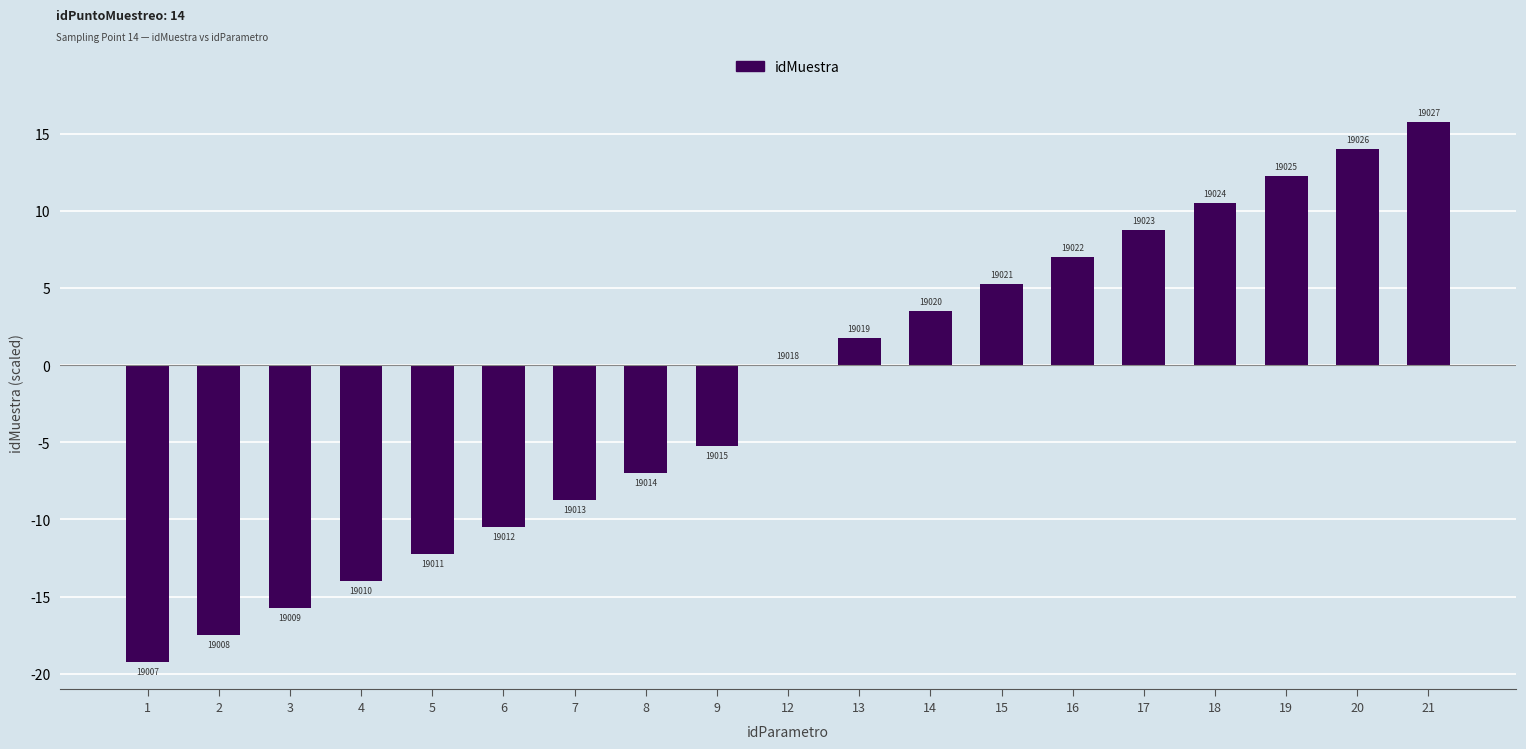

Reading left to right, transcribe all the data shown in this chart.

1=-19.2	2=-17.5	3=-15.8	4=-14.0	5=-12.2	6=-10.5	7=-8.8	8=-7.0	9=-5.2	12=0.0	13=1.8	14=3.5	15=5.2	16=7.0	17=8.8	18=10.5	19=12.2	20=14.0	21=15.8